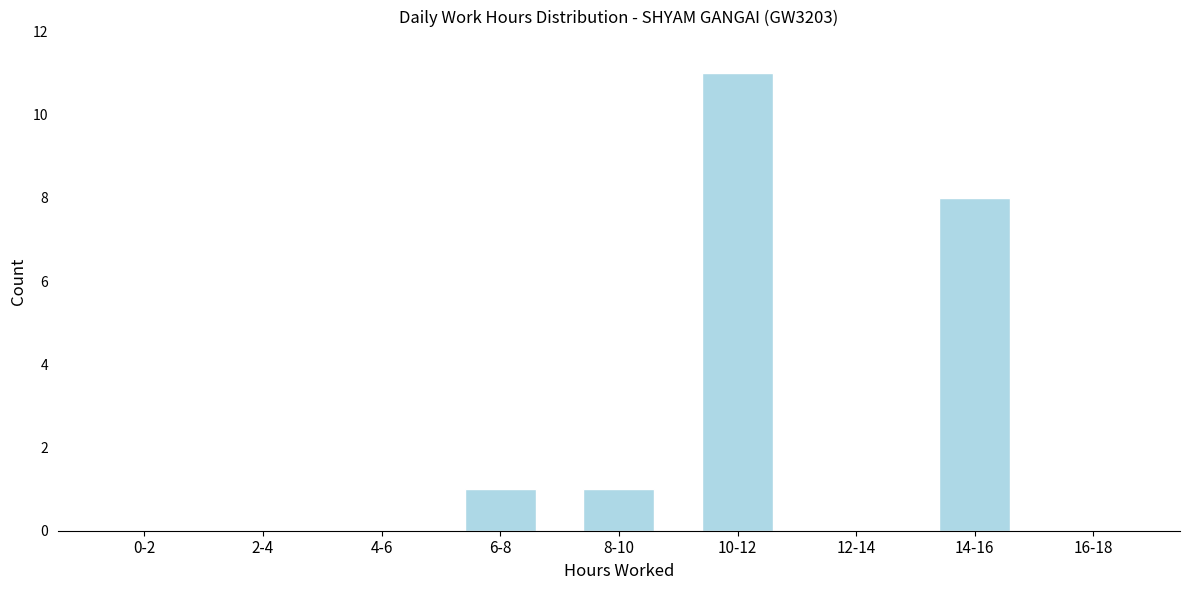

Reading left to right, what are all the values shown in this chart?

0-2=0	2-4=0	4-6=0	6-8=1	8-10=1	10-12=11	12-14=0	14-16=8	16-18=0